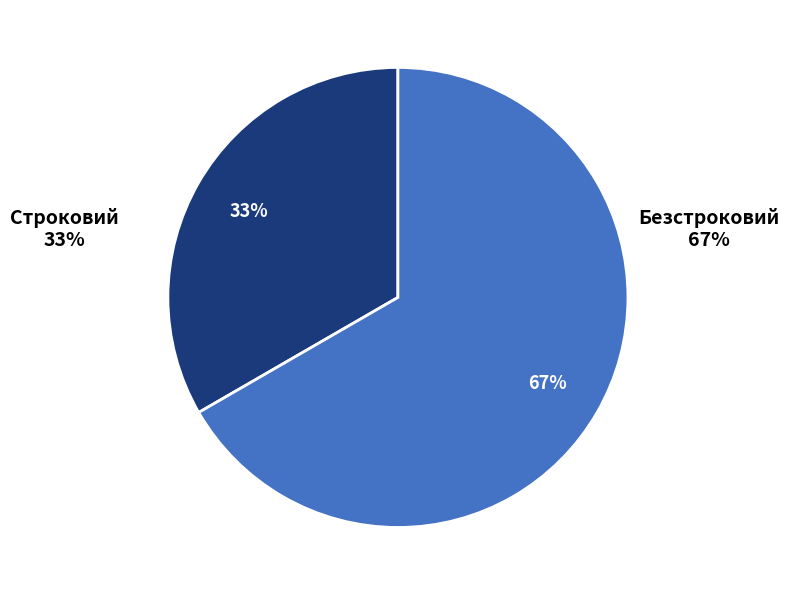

What is the ratio of the value at Строковий to the value at Безстроковий?

0.5